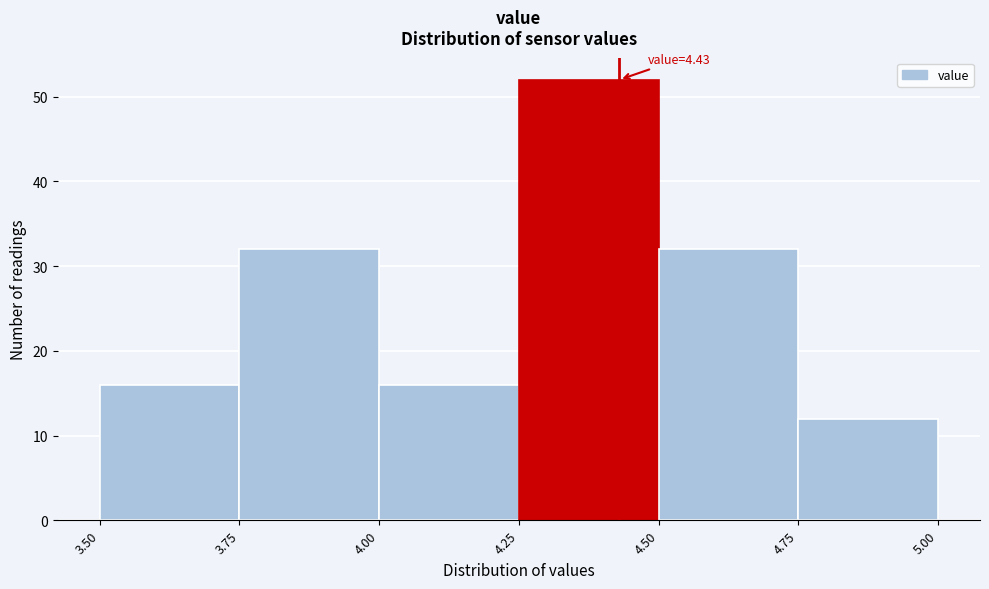

Which range on the x-axis has the tallest bar?

4.25 to 4.50